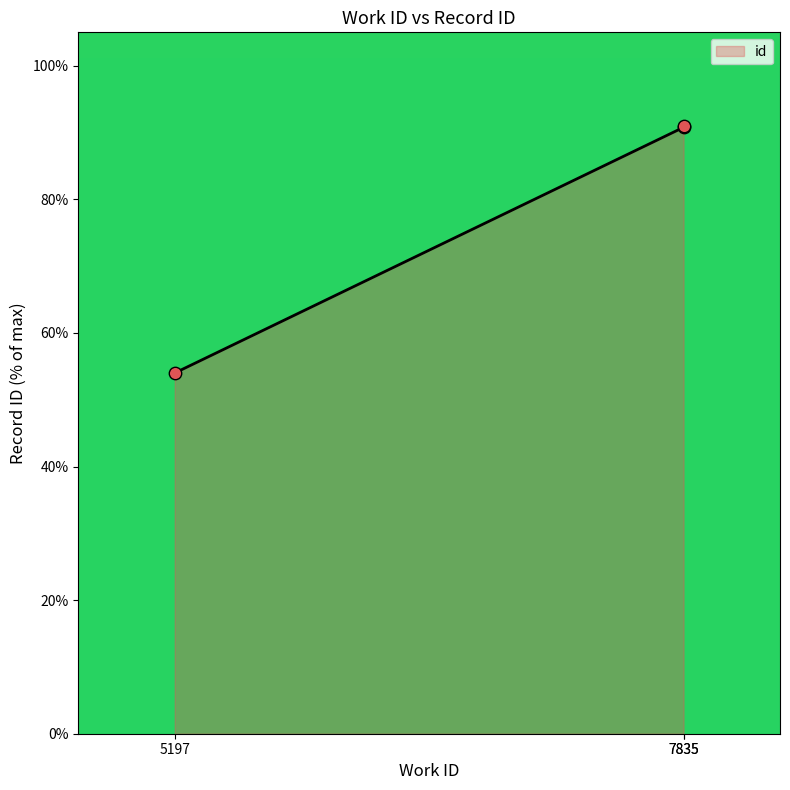

What is the change in value from 5197 to 7835?

+36.9